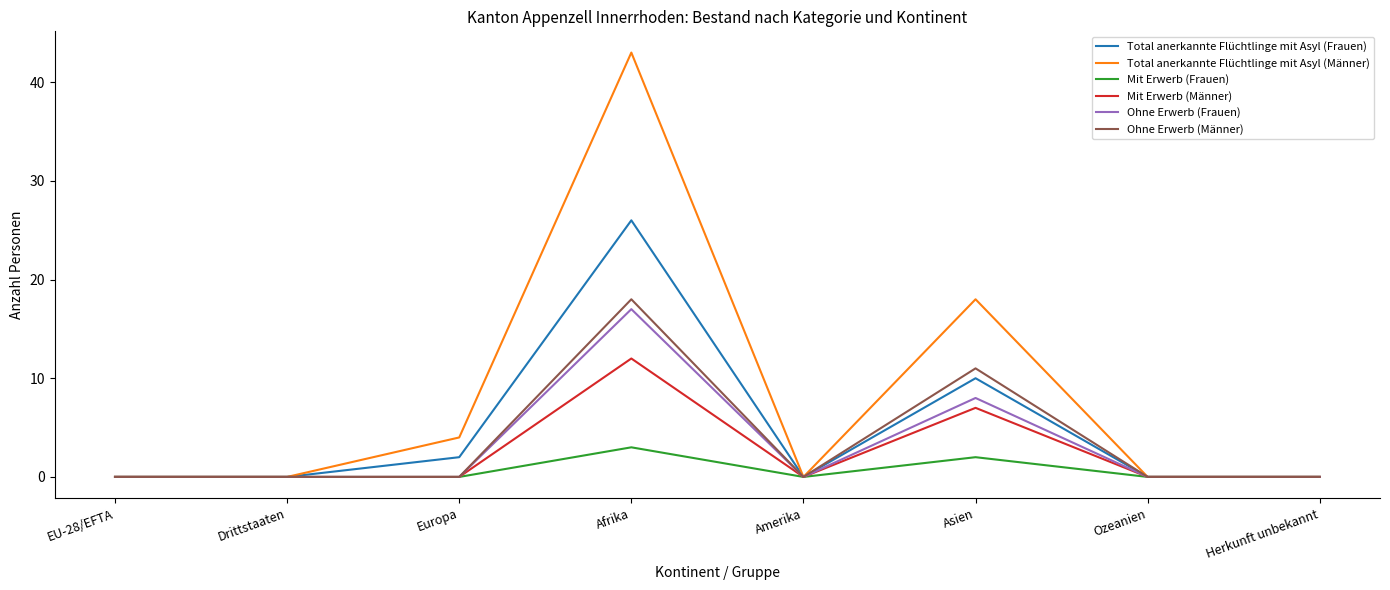

What position from the left is Drittstaaten?

2